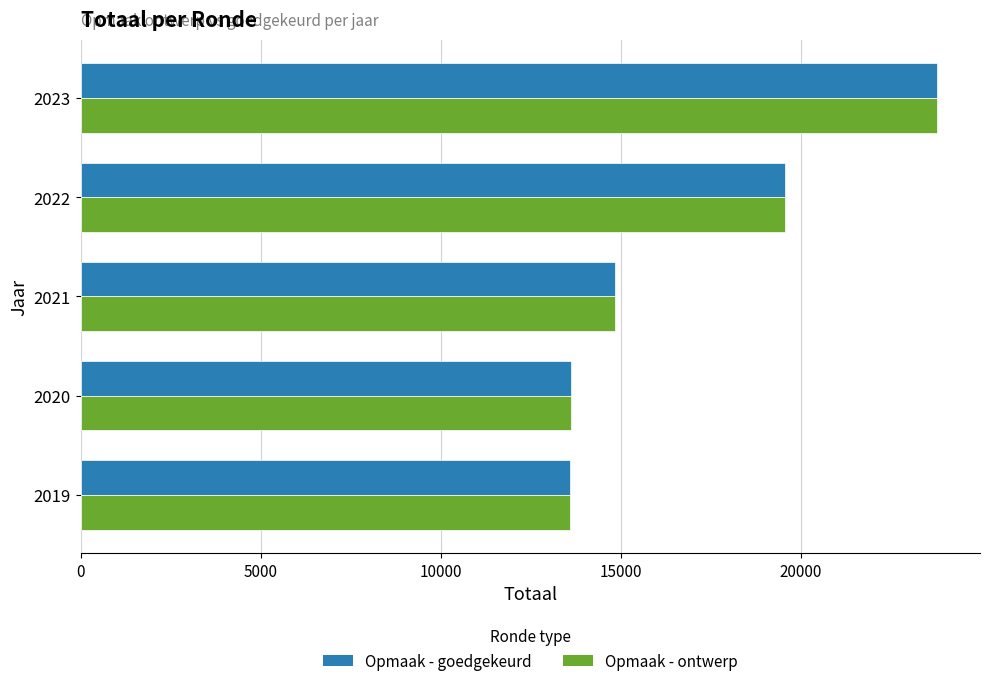

Is the value of Opmaak - ontwerp at 2019 greater than the value of Opmaak - goedgekeurd at 2022?

No